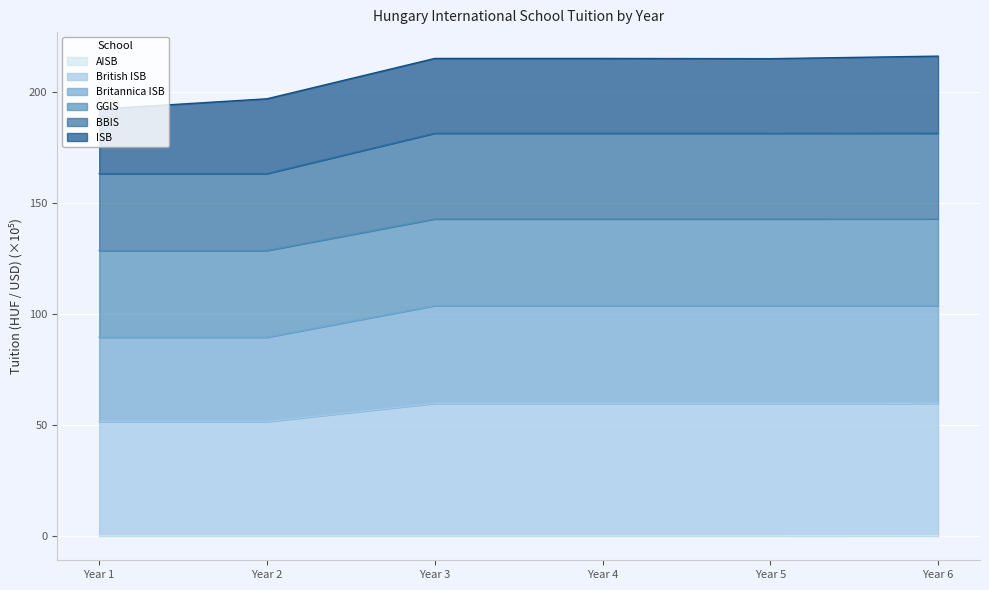

True or false: Britannica ISB has a value of 56.2 at Year 6.

False